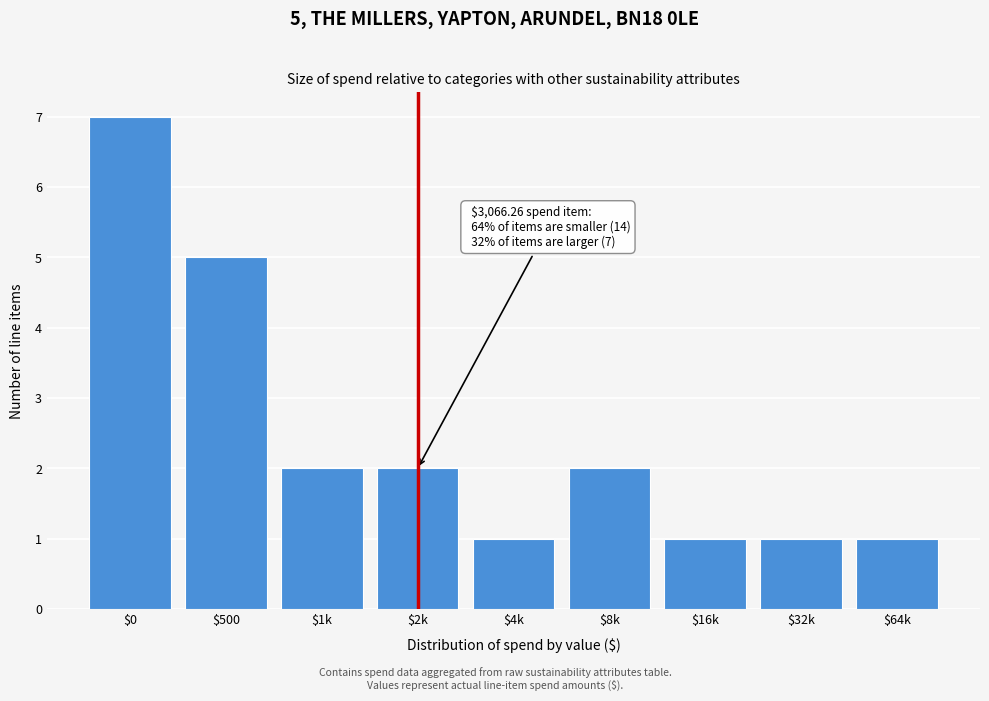

Reading left to right, extract all data points from this chart.

7	5	2	2	1	2	1	1	1